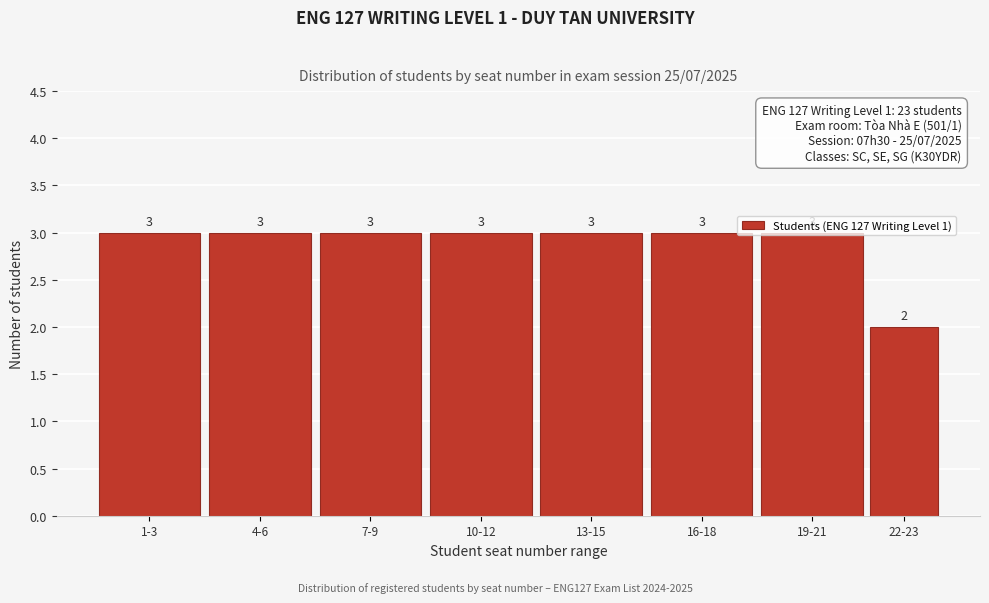

Approximately how many times larger is the value at 13-15 compared to 22-23?

1.5